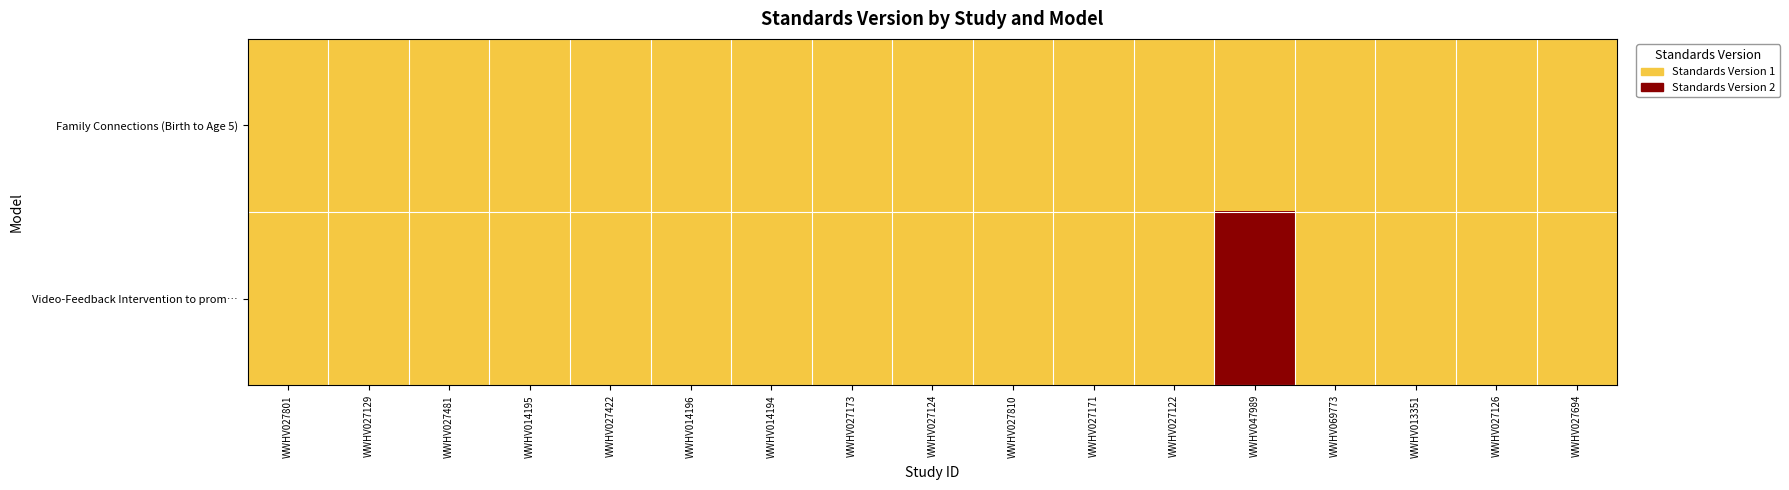

Reading left to right, list all the values displayed in this chart.

Family Connections (Birth to Age 5): WWHV027801=1	WWHV027129=1	WWHV027481=1	WWHV014195=1	WWHV027422=1	WWHV014196=1	WWHV014194=1	WWHV027173=1	WWHV027124=1	WWHV027810=1	WWHV027171=1	WWHV027122=1	WWHV047989=0	WWHV069773=0	WWHV013351=1	WWHV027126=1	WWHV027694=1
Video-Feedback Intervention to prom…: WWHV027801=0	WWHV027129=0	WWHV027481=0	WWHV014195=0	WWHV027422=0	WWHV014196=0	WWHV014194=0	WWHV027173=0	WWHV027124=0	WWHV027810=0	WWHV027171=0	WWHV027122=0	WWHV047989=2	WWHV069773=1	WWHV013351=0	WWHV027126=0	WWHV027694=0